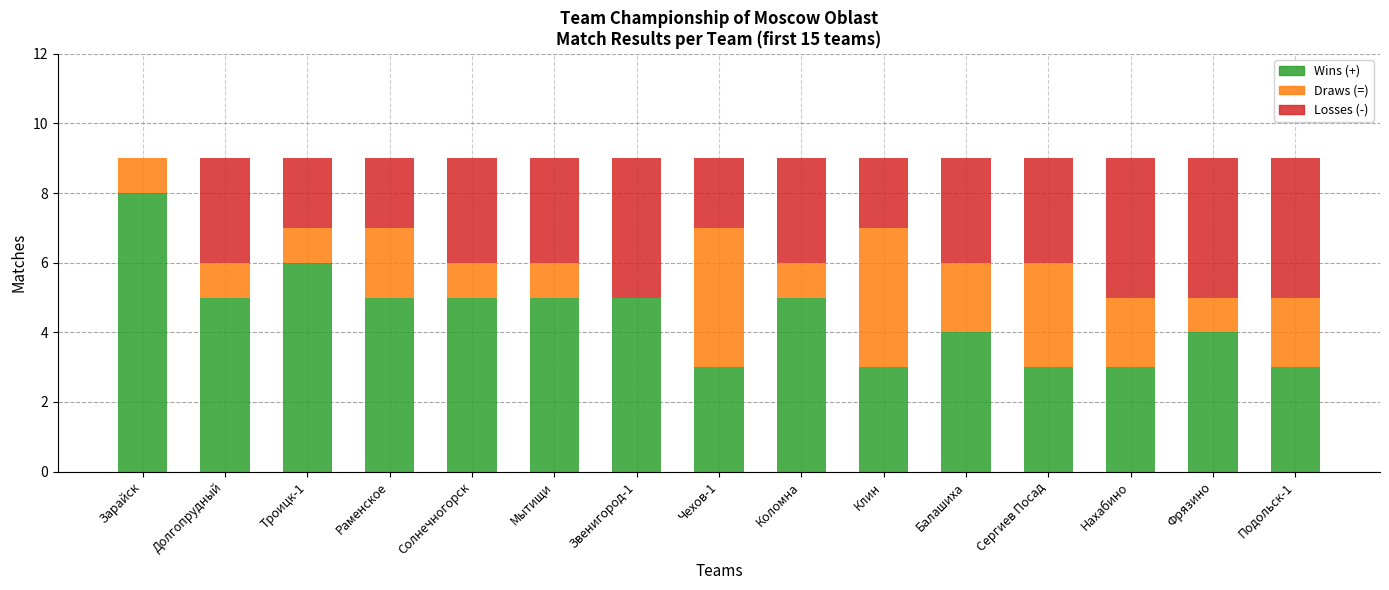

What is the total value across all series at Чехов-1?

9